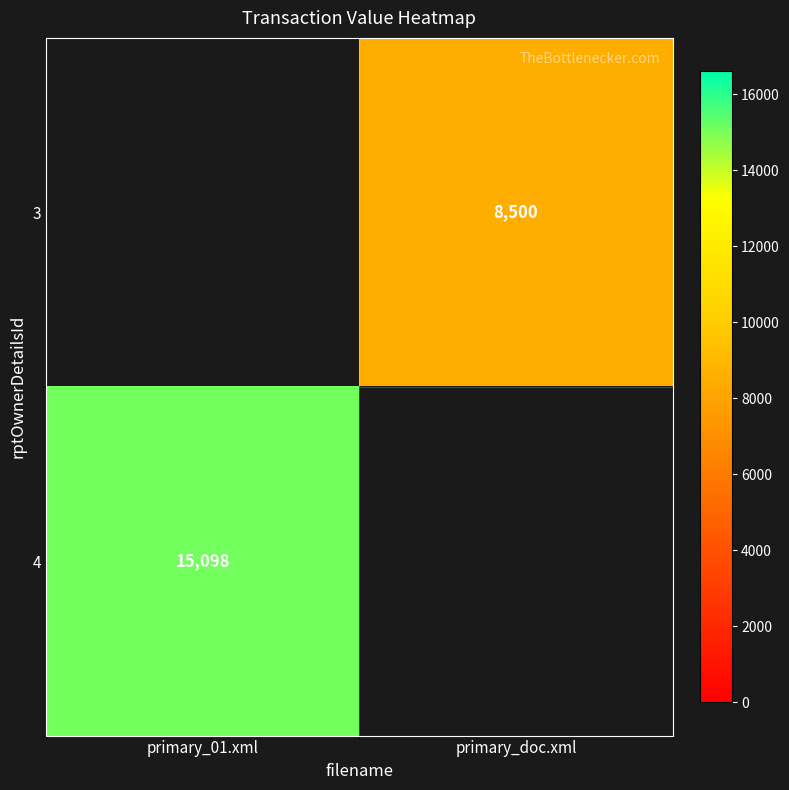

The value of 3 at primary_doc.xml is 8500. True or false?

True